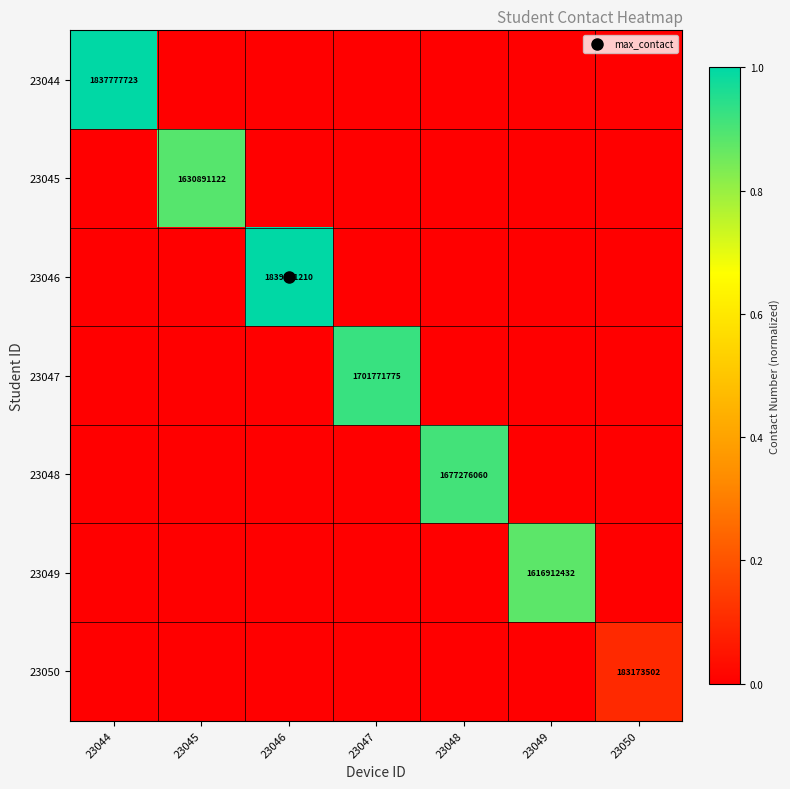

At which label does 23047 reach its peak?

23047